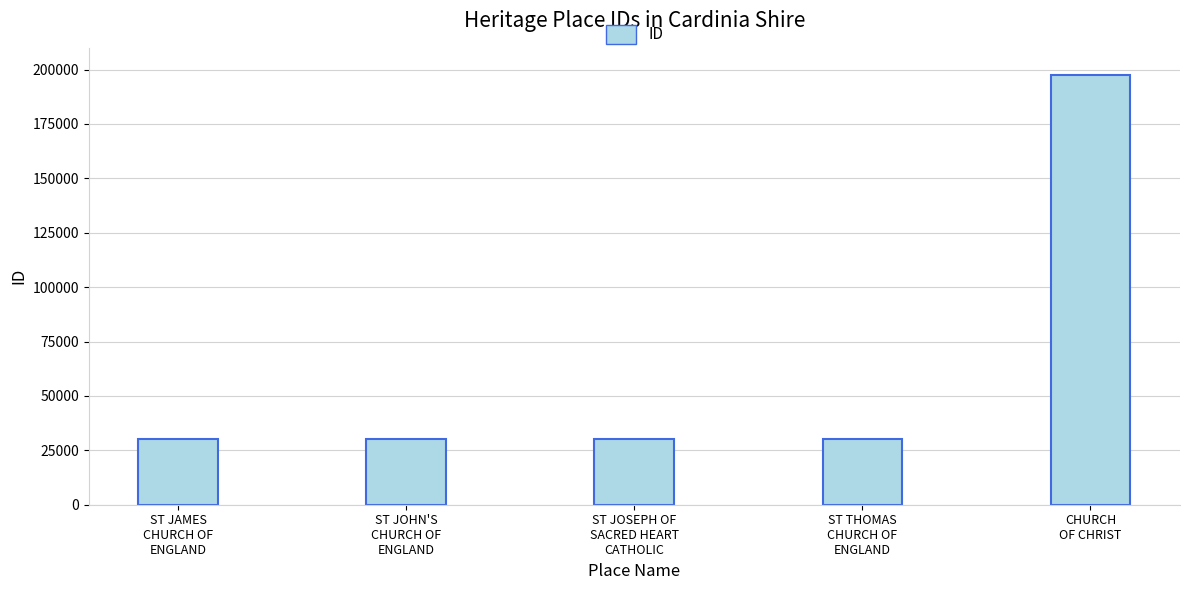

What is the difference between the maximum and minimum values?

167561